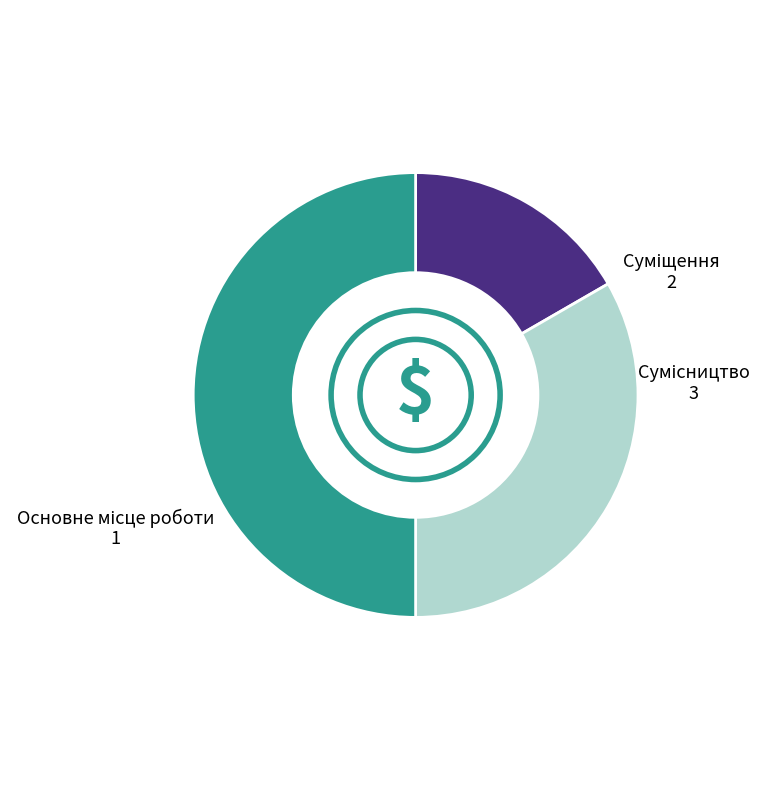

To the nearest percent, what is the average slice percentage?

33%